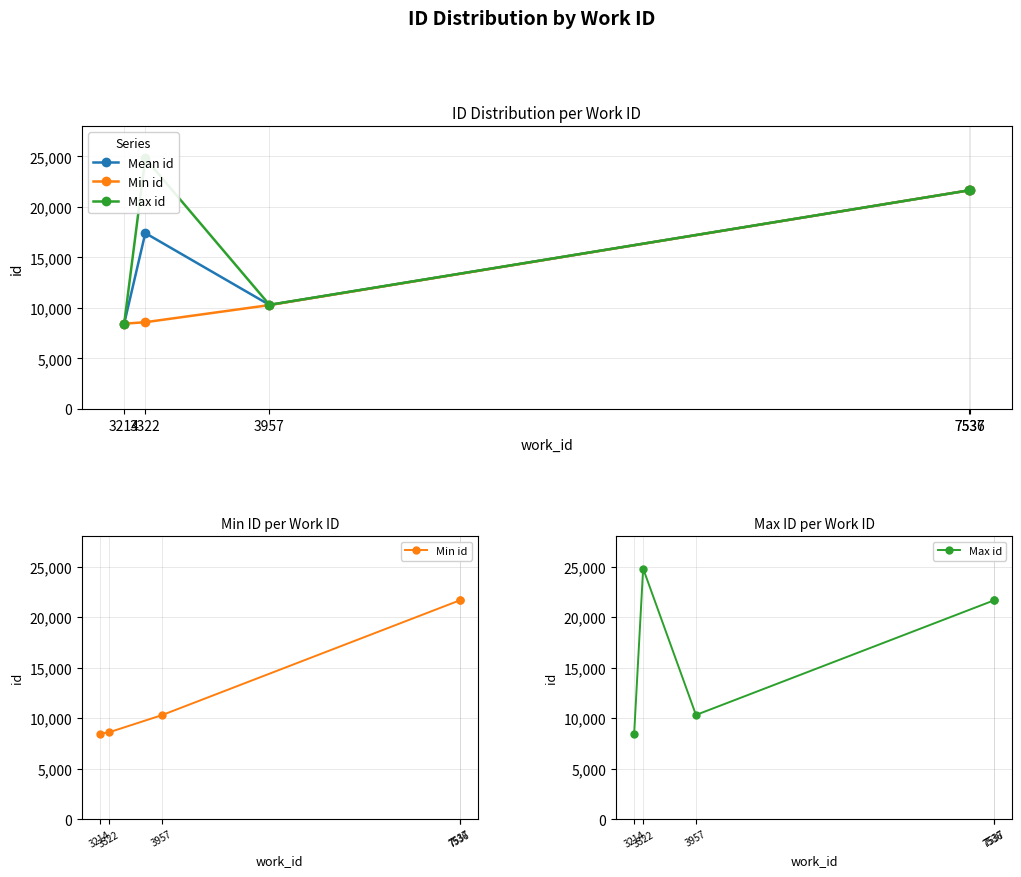

True or false: Max id and Mean id intersect in this chart.

False